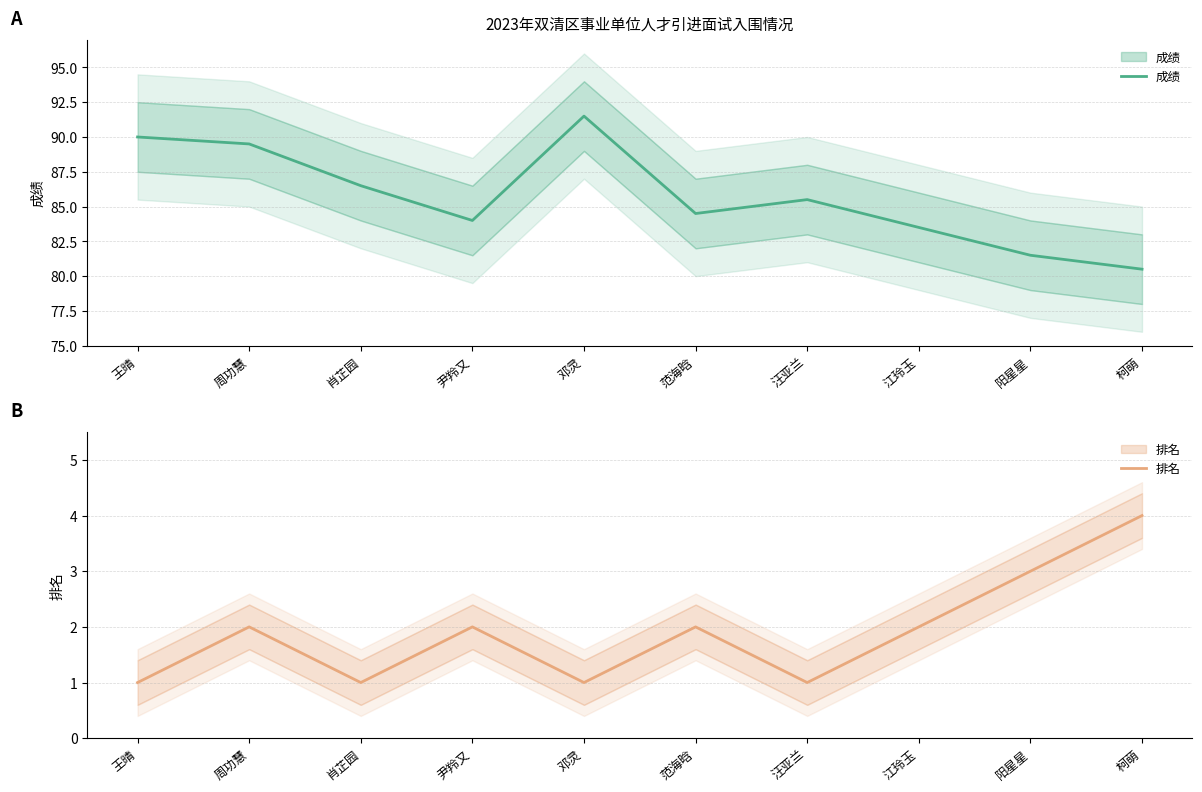

How many data points in 排名 are above 2?

2